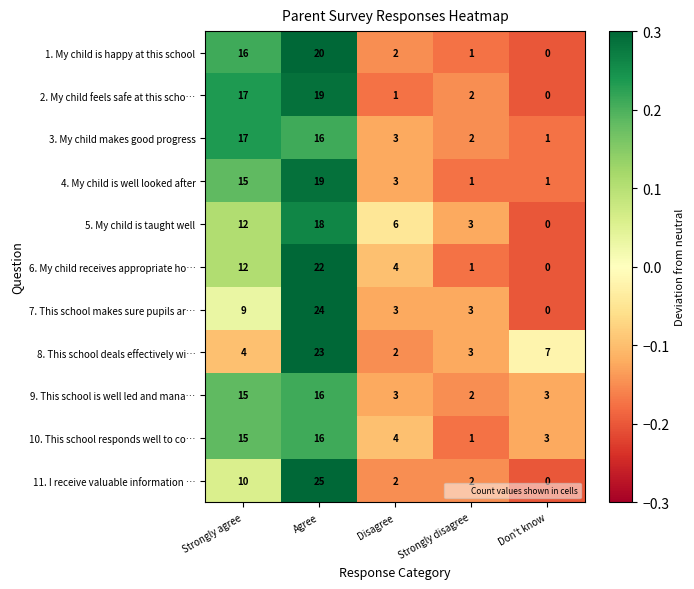

Which label corresponds to the smallest value in the chart?

Don't know